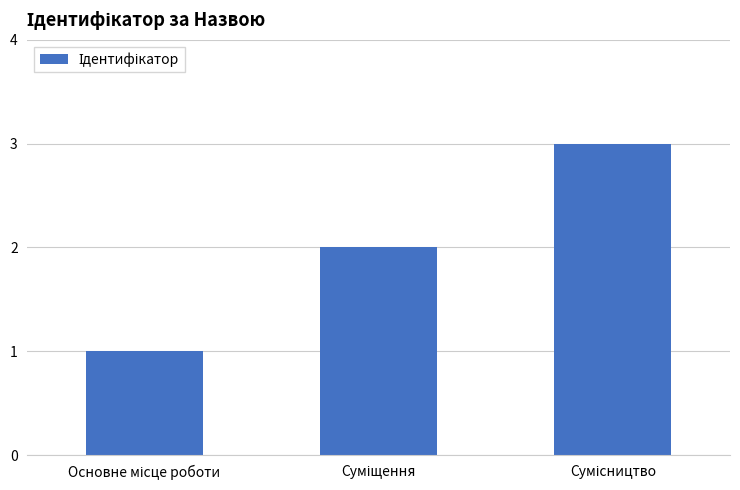

How many values are between 1 and 3?

3